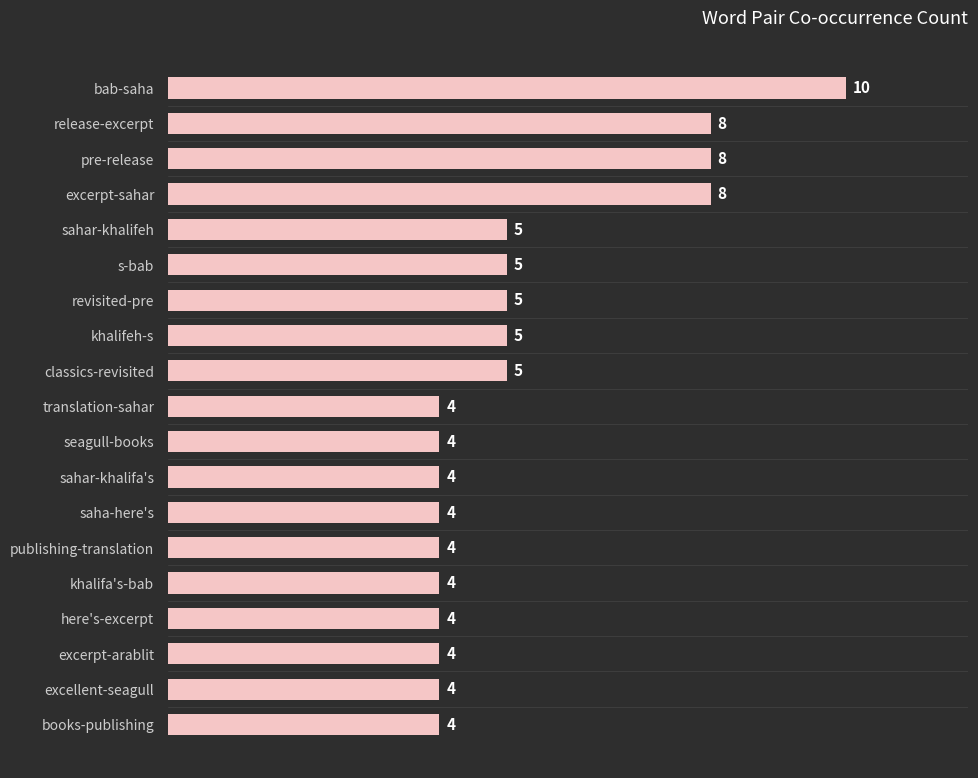

Read the value at here's-excerpt.

4